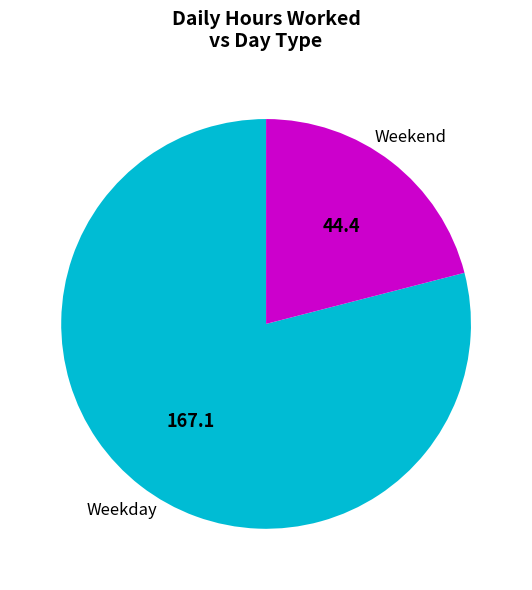

How many slices are in this pie chart?

2